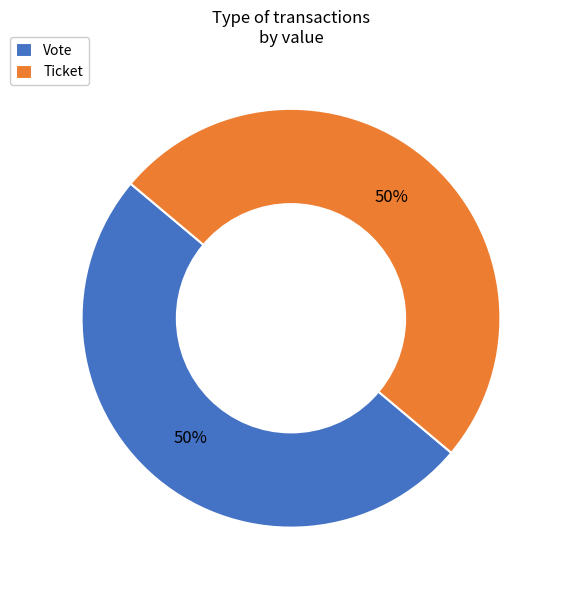

To the nearest percent, what is the combined percentage of Vote and Ticket?

100%